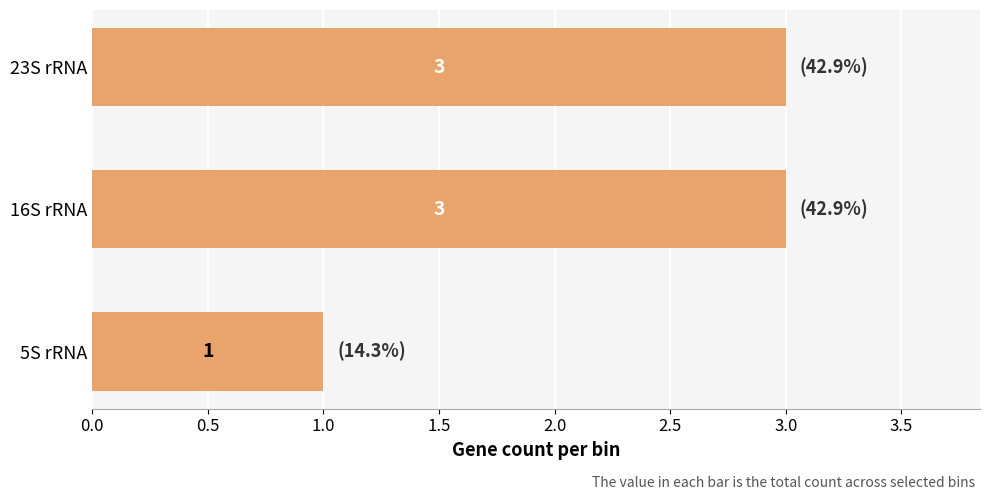

What is the sum of the values at 16S rRNA and 23S rRNA?

6